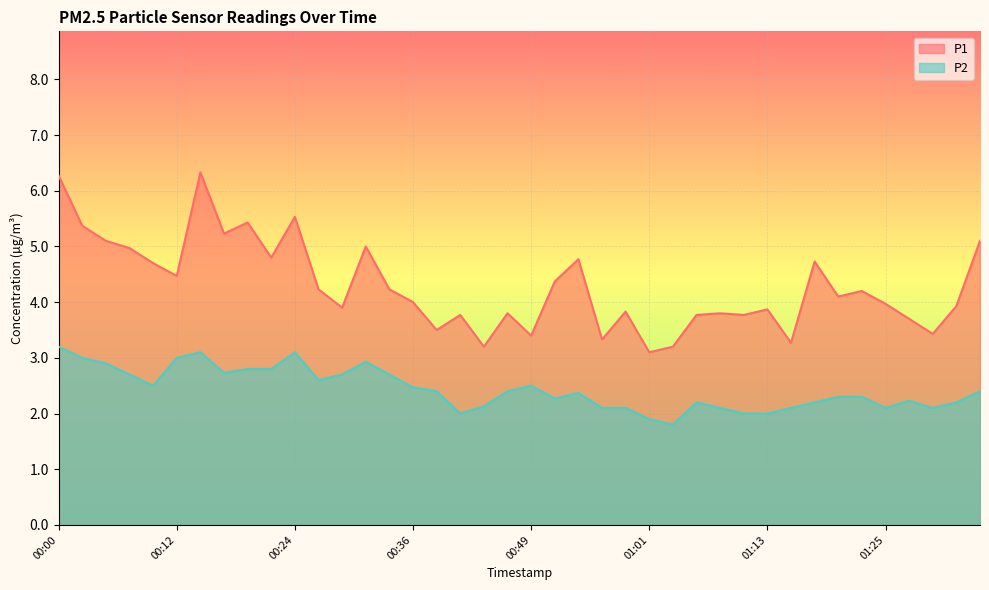

Does the chart display data point markers on the line(s)?

No